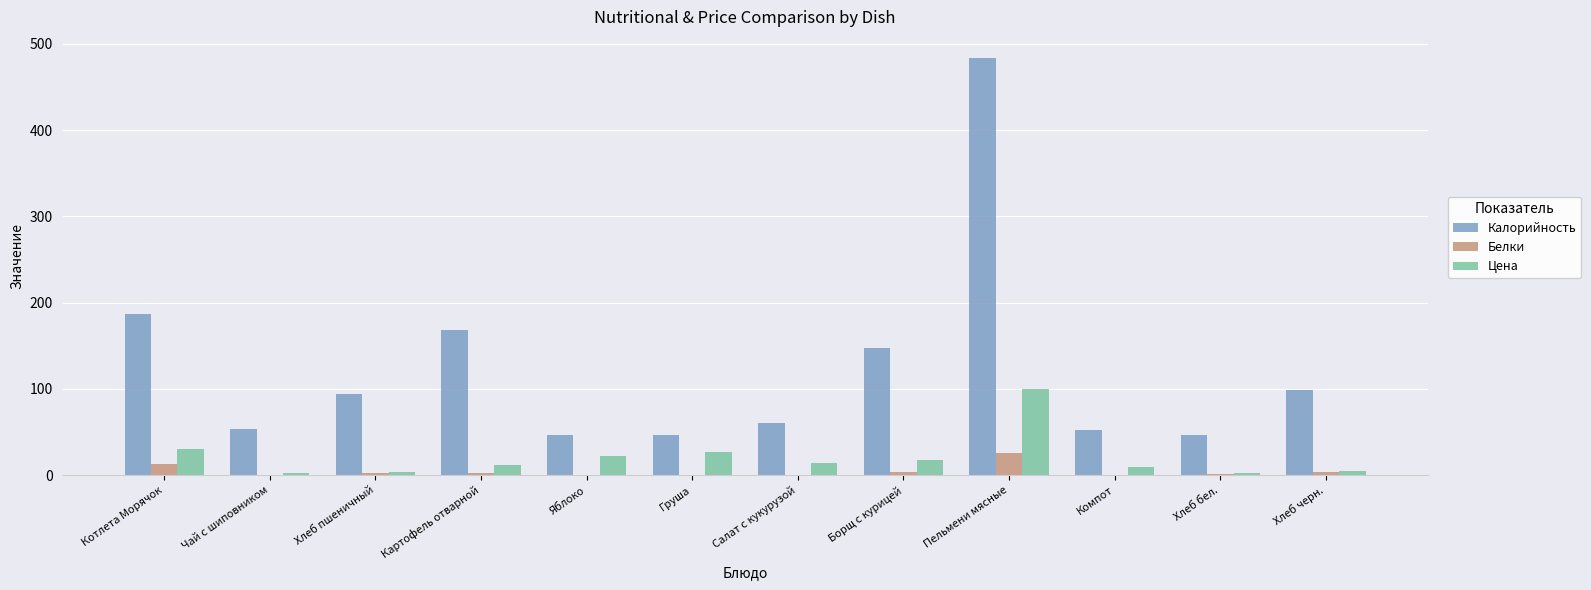

What is the sum of all Цена values?

246.6